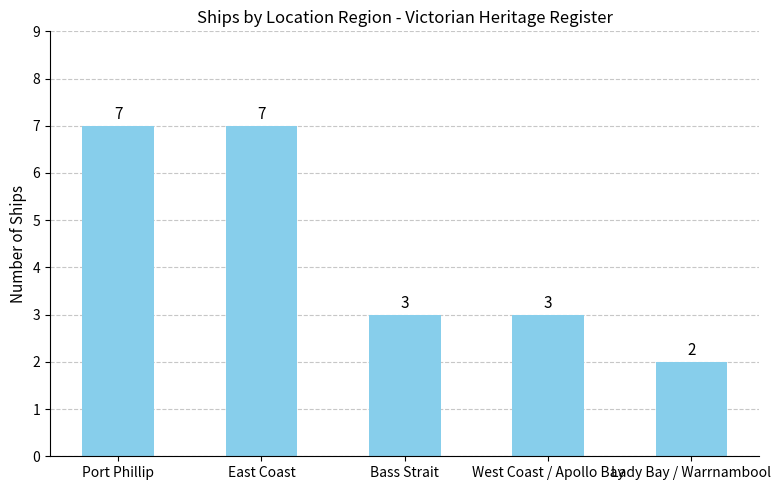

Are the bars grouped side by side (vs. stacked)?

No